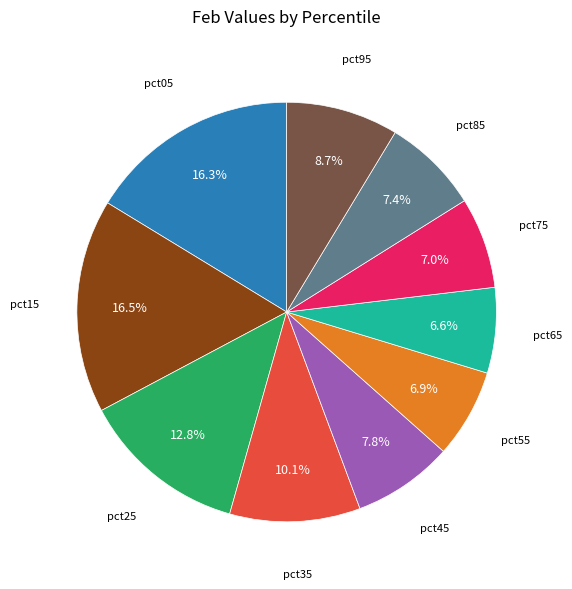

Is there any slice that represents more than half of the pie?

No